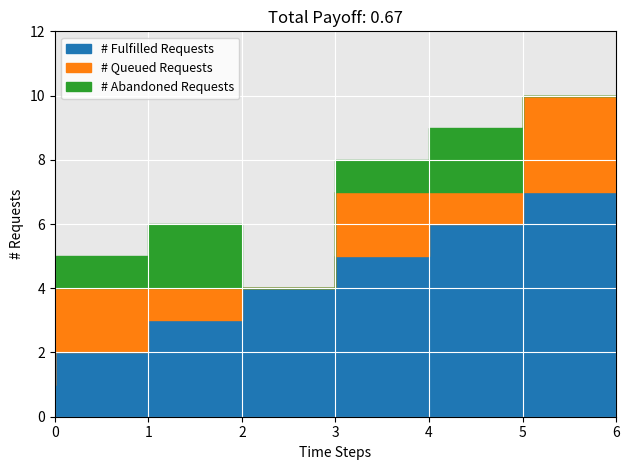

What is the highest value of the # Abandoned Requests series?

2